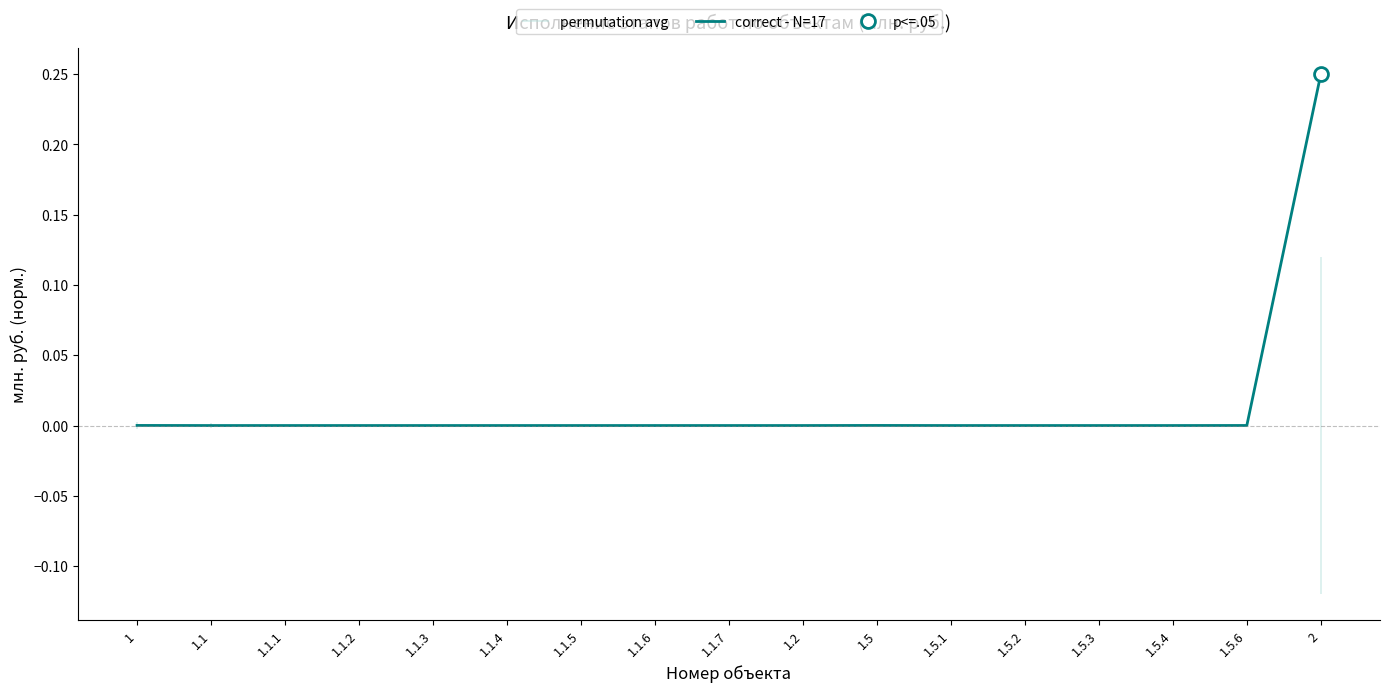

Reading right to left, list all the values displayed in this chart.

2=0.2	1.5.6=0.0	1.5.4=0.0	1.5.3=0.0	1.5.2=0.0	1.5.1=0.0	1.5=0.0	1.2=0.0	1.1.7=0.0	1.1.6=0.0	1.1.5=0.0	1.1.4=0.0	1.1.3=0.0	1.1.2=0.0	1.1.1=0.0	1.1=0.0	1=0.0